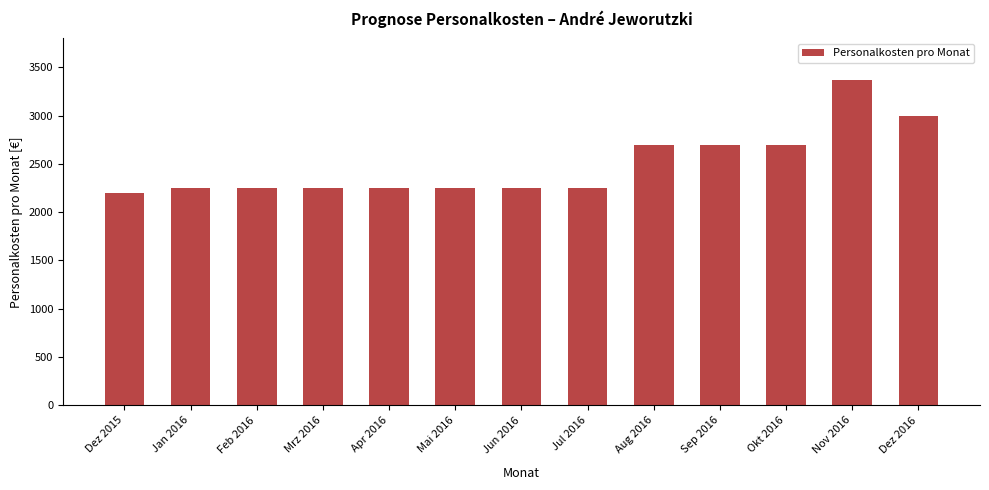

The chart shows a value of 2251.5 at Mai 2016. True or false?

True